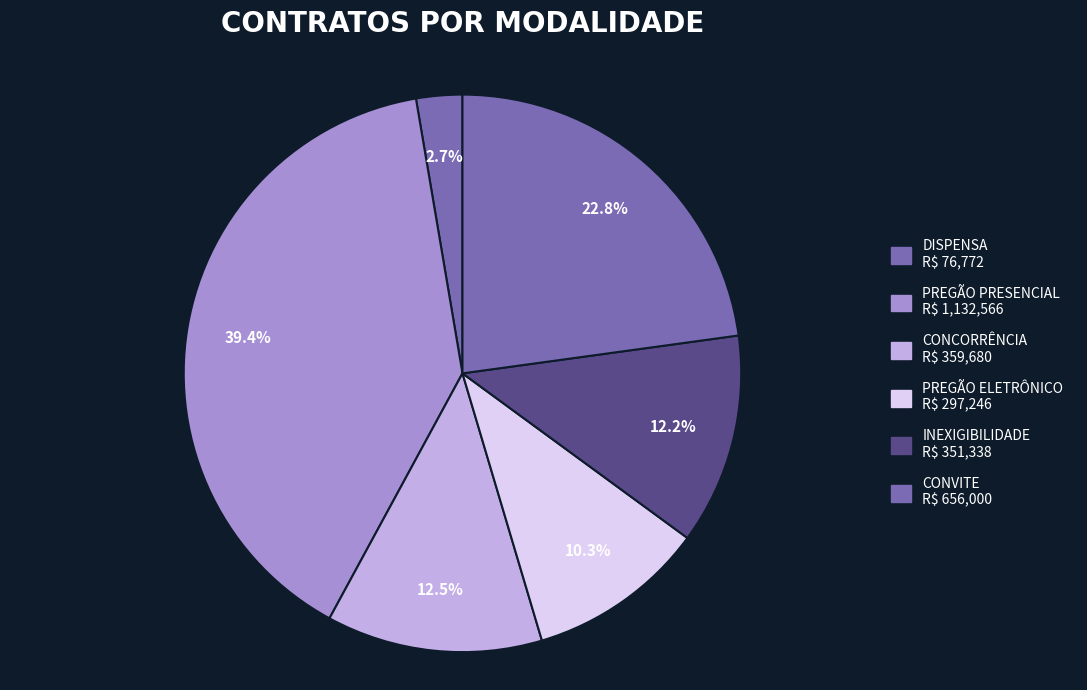

How many slices are in this pie chart?

6